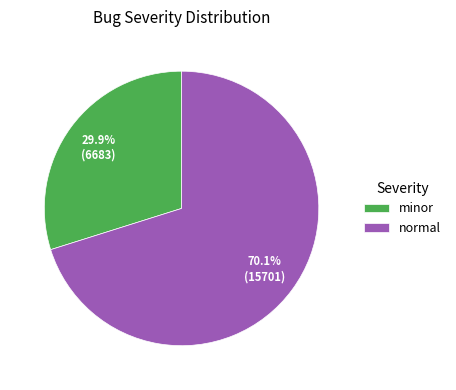

What percentage is the normal slice, to the nearest percent?

70%